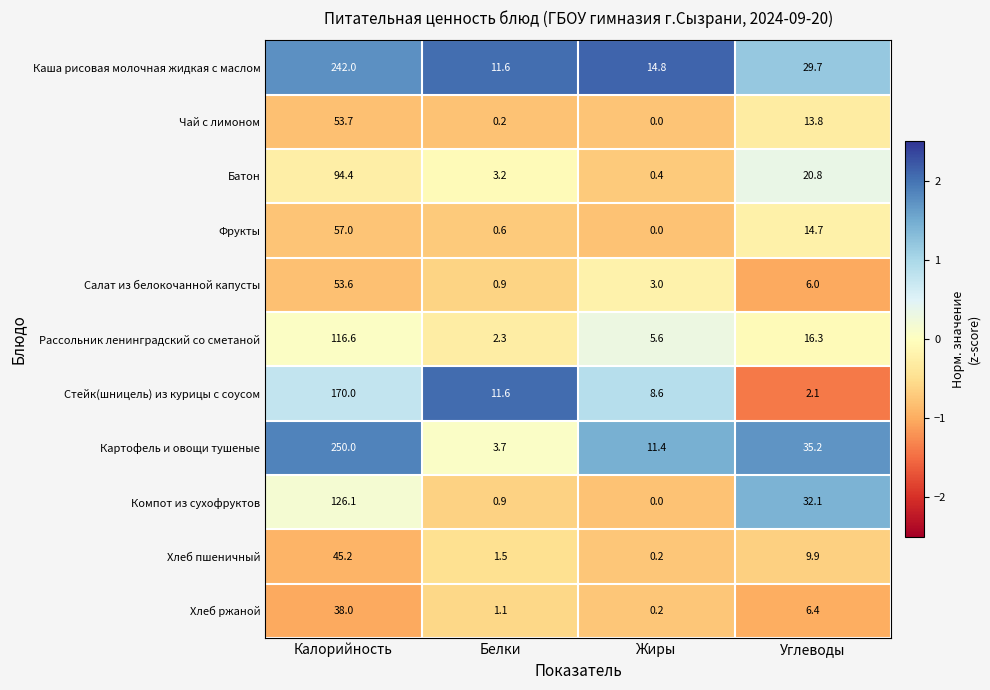

At how many categories does at least one series exceed 0?

4